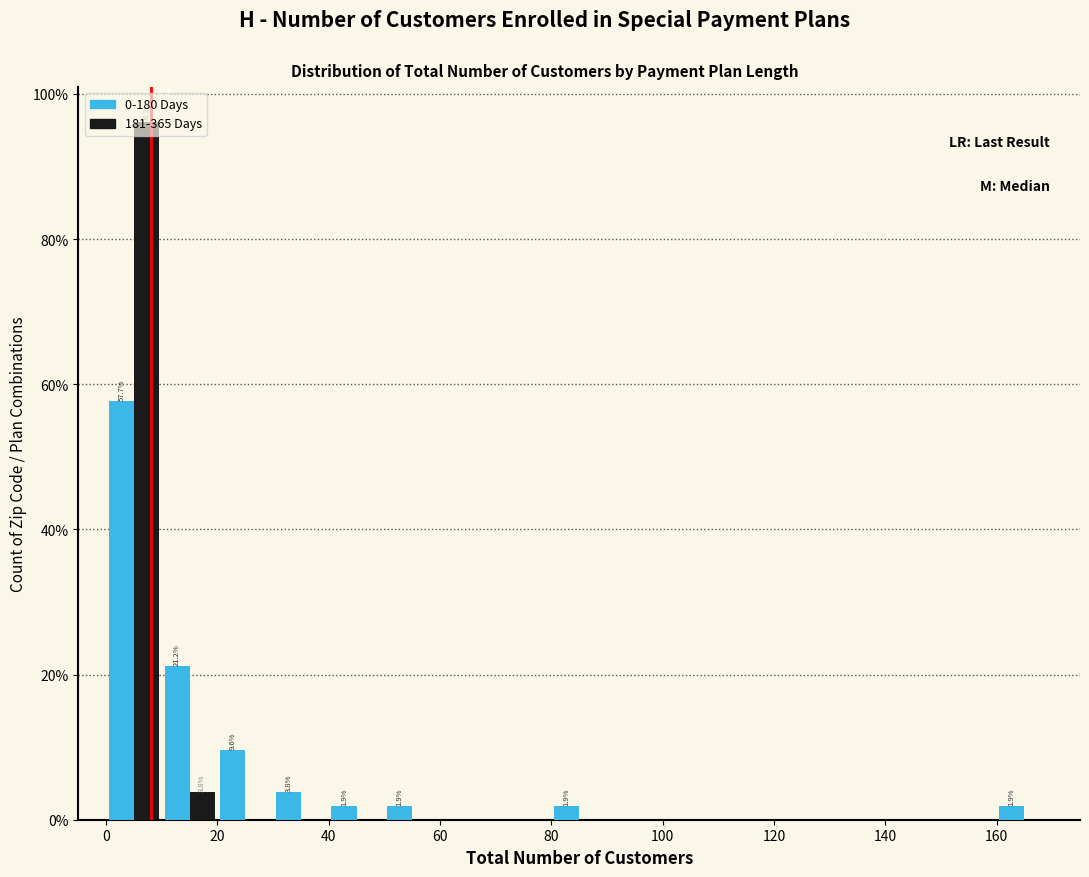

In the 181-365 Days series, which range on the x-axis has the tallest bar?

0 to 10